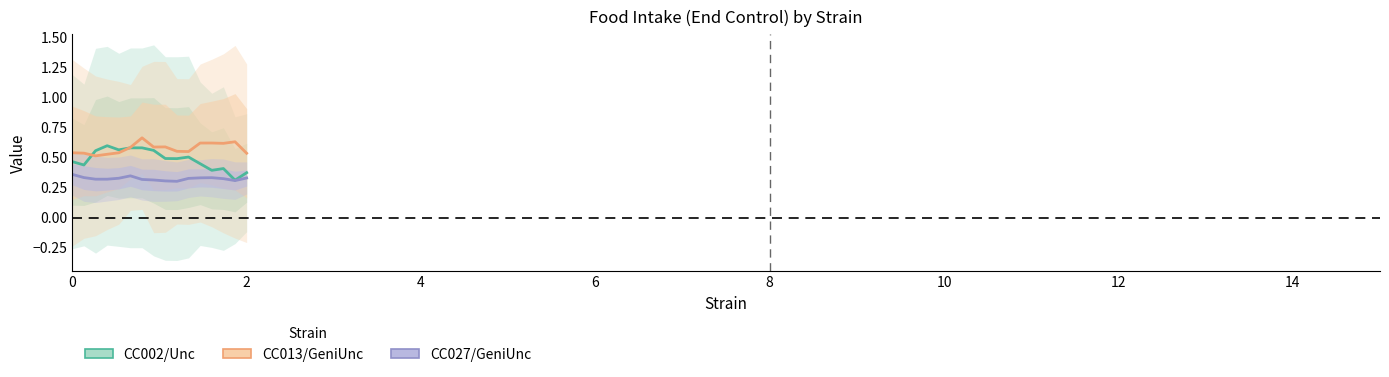

What are all the series names shown in the legend?

CC002/Unc, CC013/GeniUnc, CC027/GeniUnc